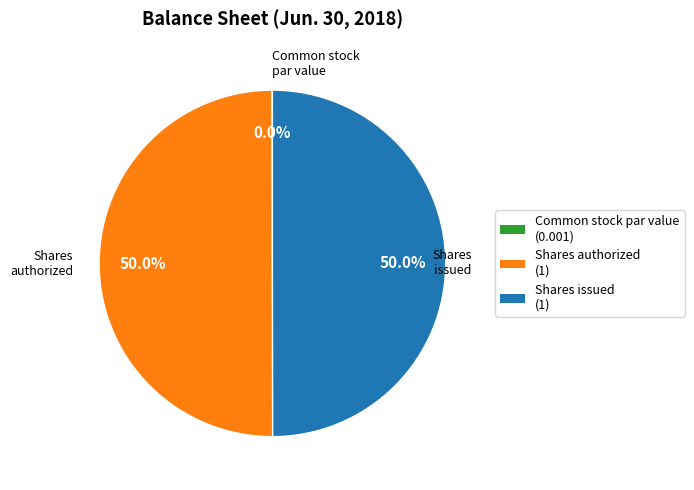

Which category has the smallest portion of the pie?

Common stock, par value (dollars per share)